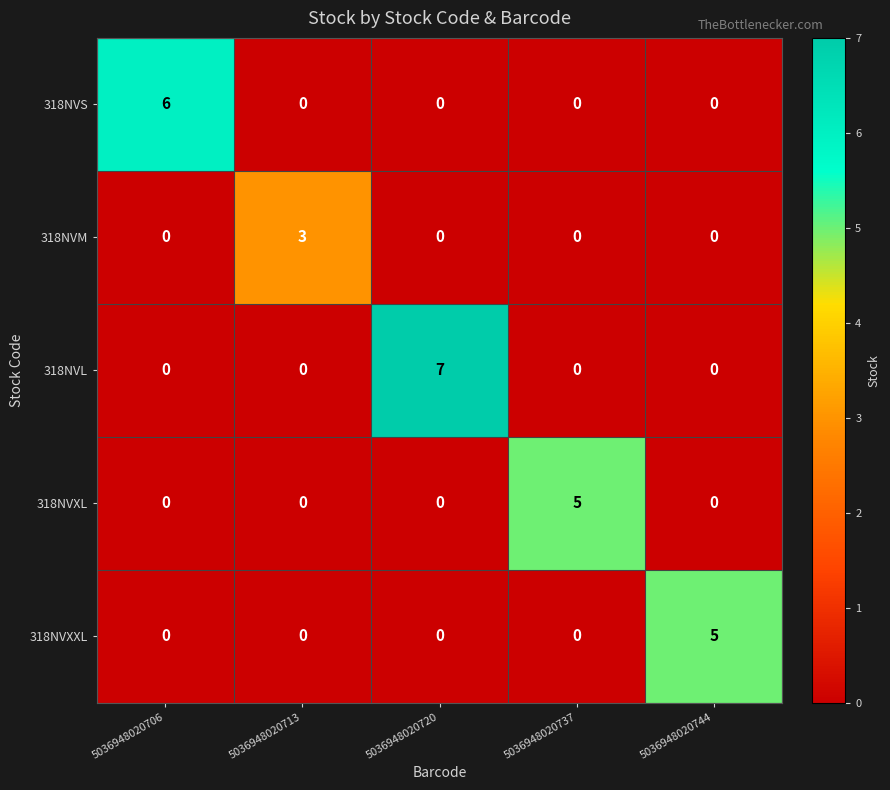

Reading left to right, what are all the values shown in this chart?

318NVS: 6	0	0	0	0
318NVM: 0	3	0	0	0
318NVL: 0	0	7	0	0
318NVXL: 0	0	0	5	0
318NVXXL: 0	0	0	0	5